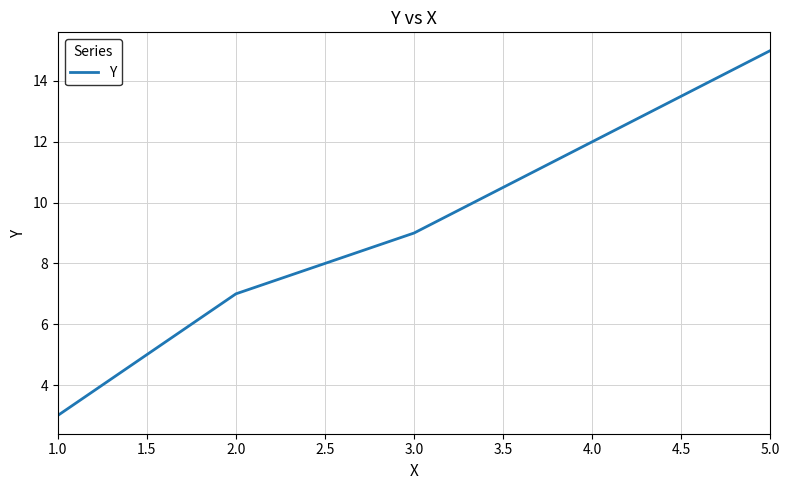

Reading left to right, what are all the values shown in this chart?

3	7	9	12	15